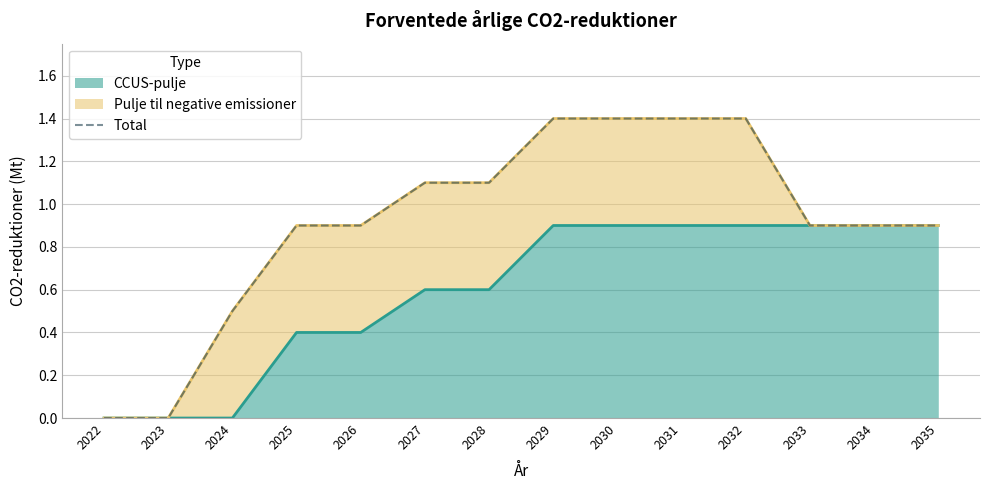

Count the number of values greater than 0.

12